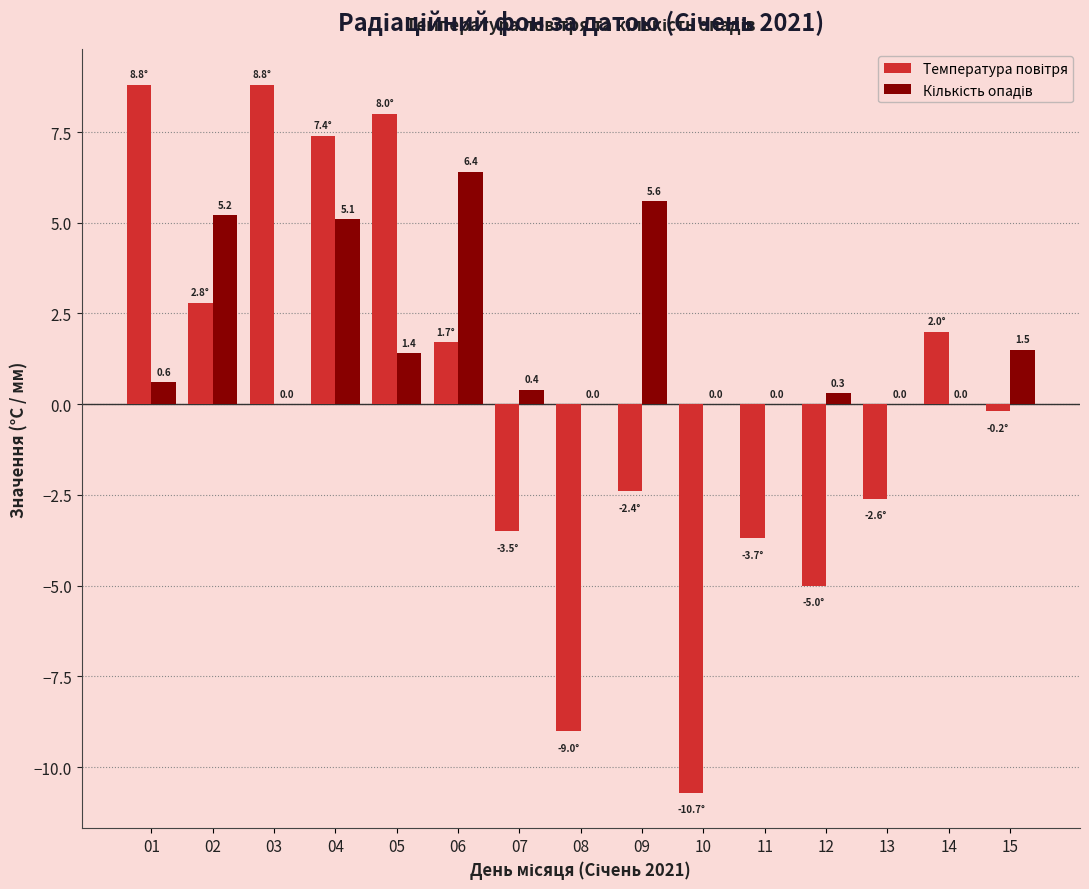

What is the greatest value displayed?

8.8